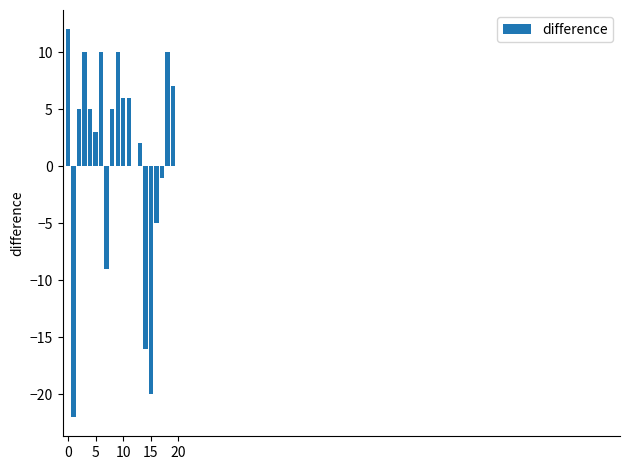

What is the maximum value shown in the chart?

12